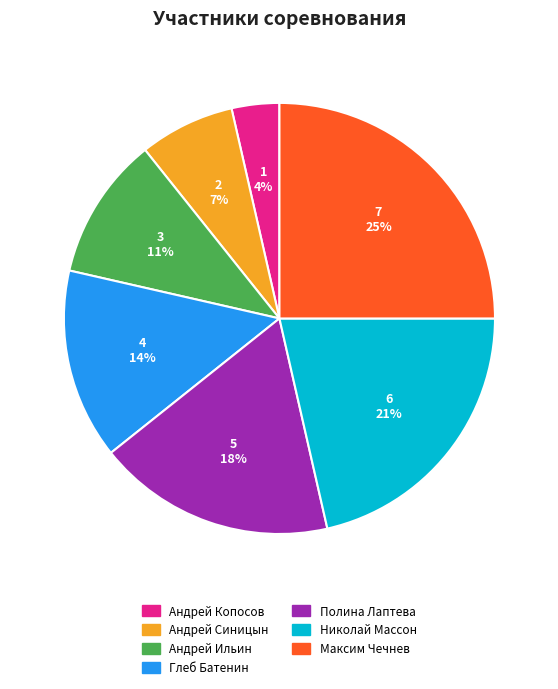

Approximately how many times larger is the value at Андрей Синицын compared to Глеб Батенин?

0.5